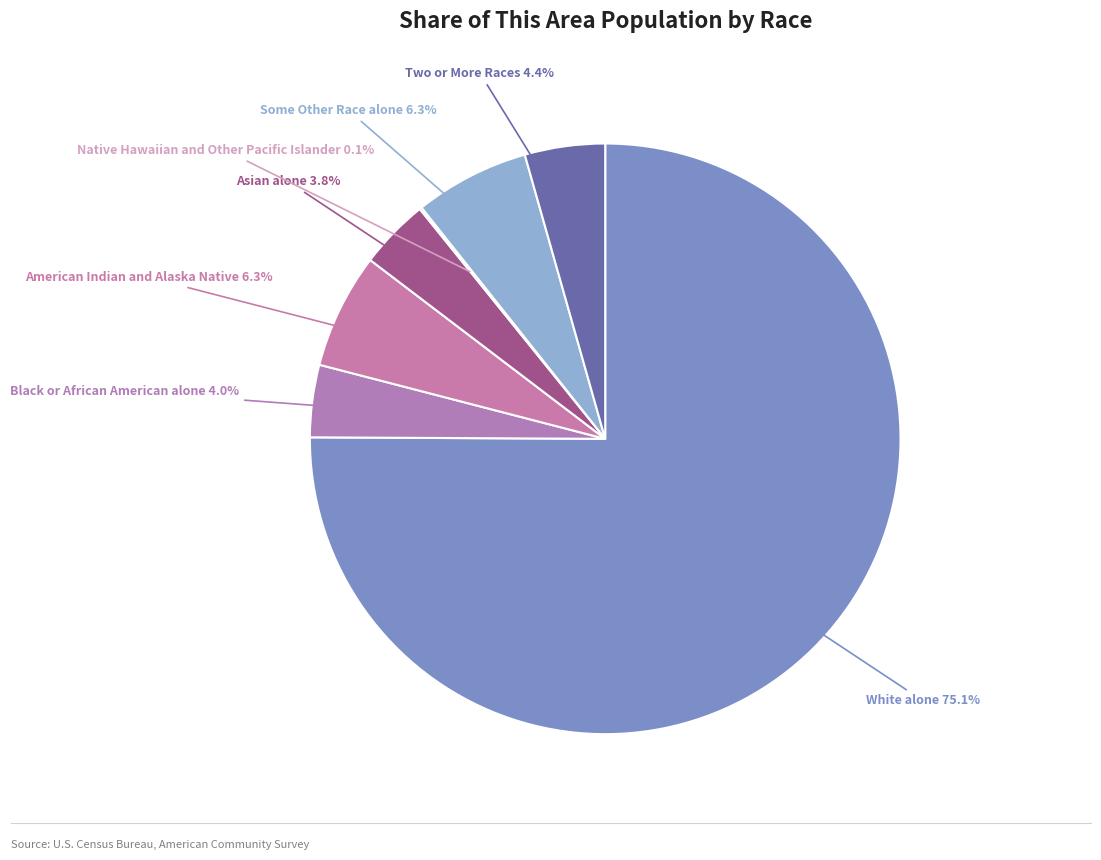

Is it true that Some Other Race alone is 6% of the pie?

True